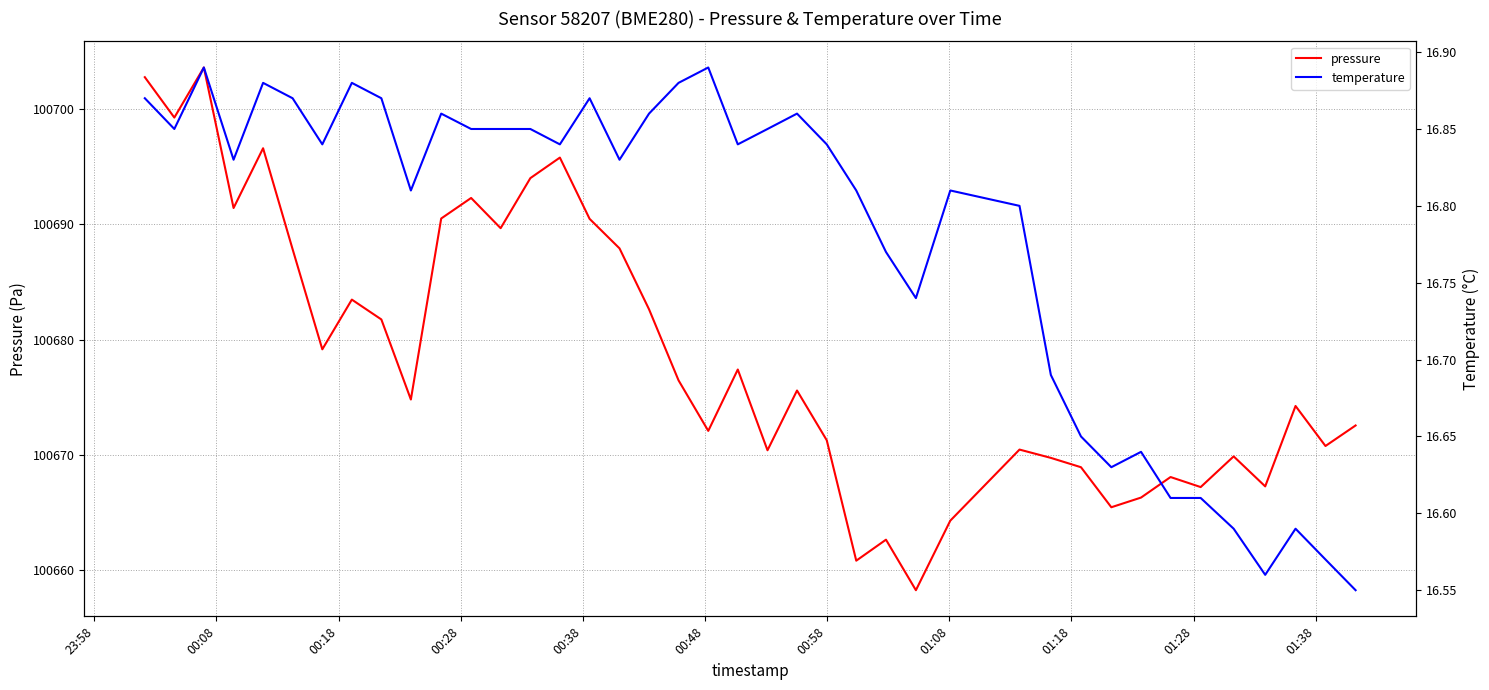

How many data points in pressure are above 100675?

20